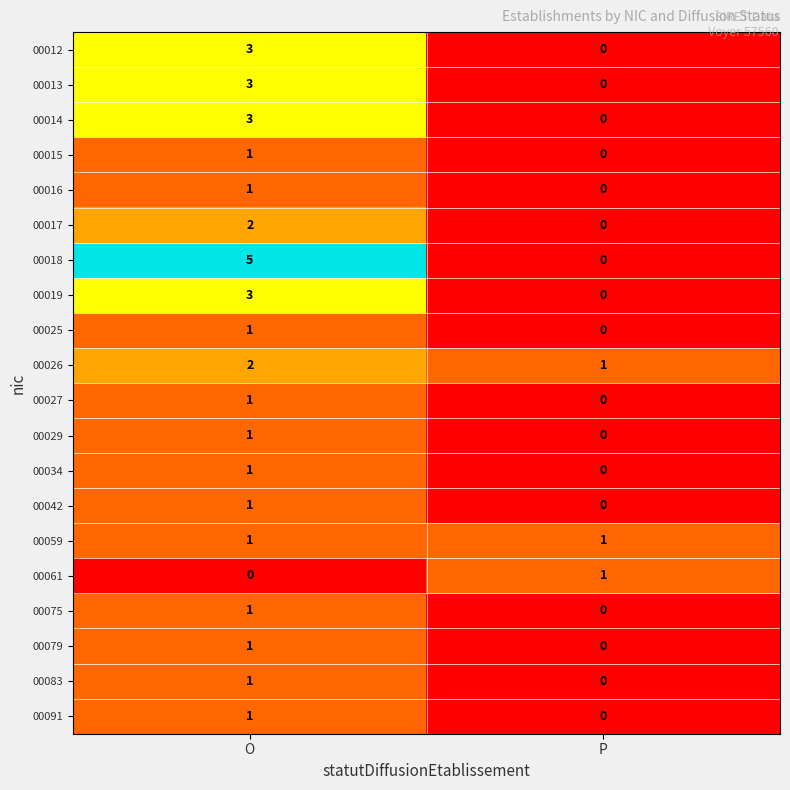

At which category is the sum across all series the highest?

O